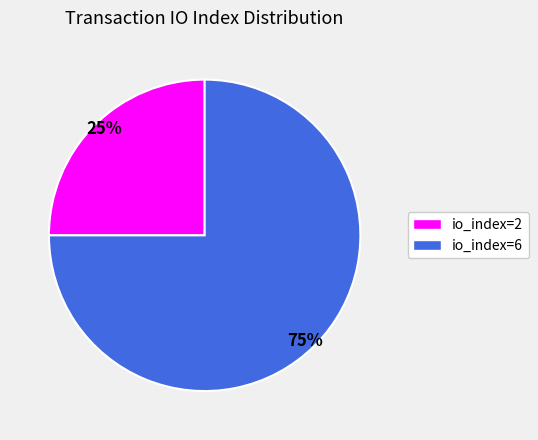

To the nearest percent, what is the combined percentage of 75% and 25%?

100%